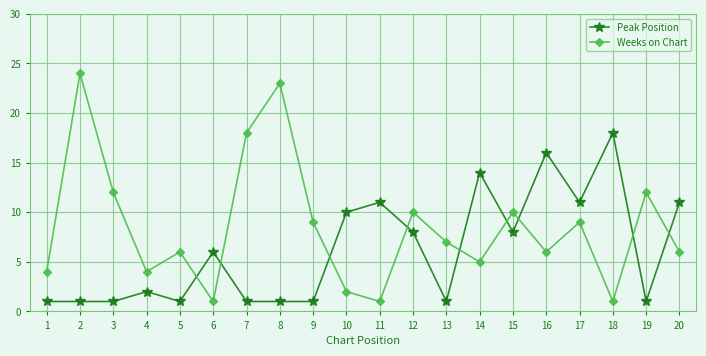

What are all the series names shown in the legend?

Peak Position, Weeks on Chart